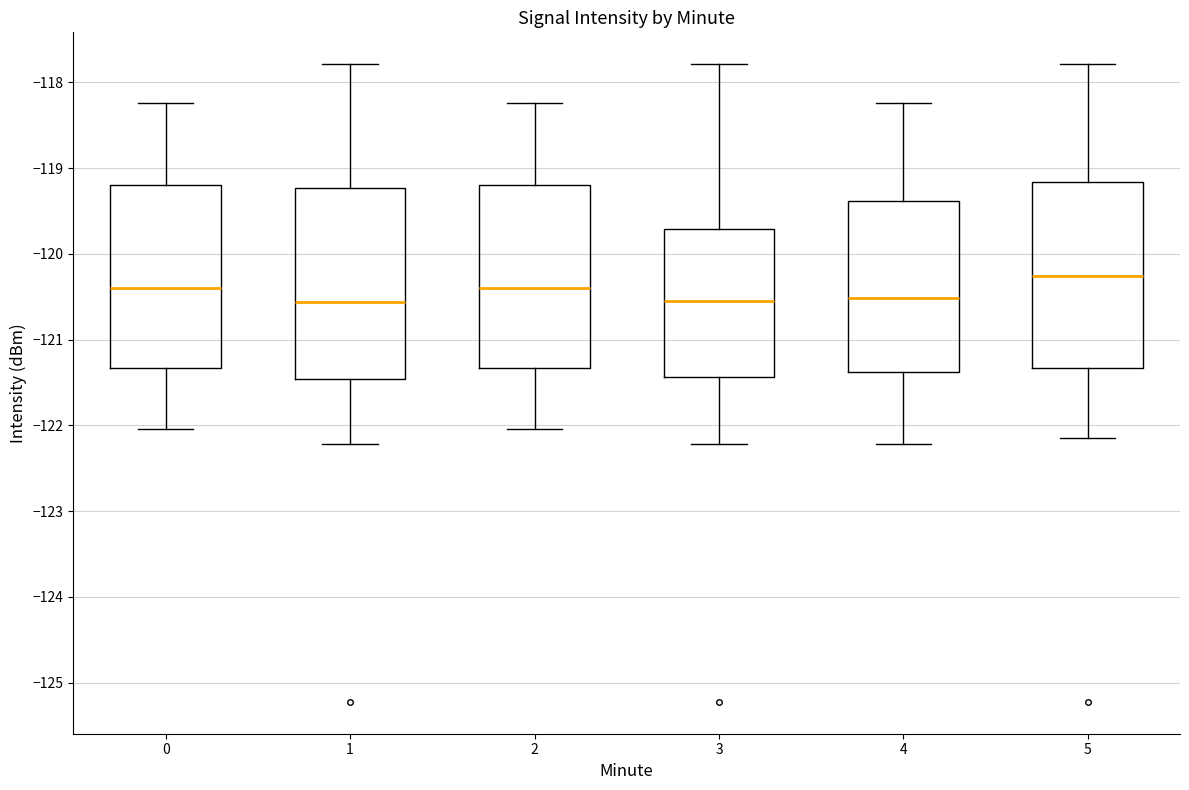

Reading left to right, transcribe this box plot: for each box, give where its median line is, the range the box spans, and where its two whiskers end, as read against the y-axis. The values are not printed on the chart, so give them approximately, as read against the axis.

0: median -120.4, box -121.3 to -119.2, whiskers -122.0 to -118.2
1: median -120.6, box -121.5 to -119.2, whiskers -122.2 to -117.8
2: median -120.4, box -121.3 to -119.2, whiskers -122.0 to -118.2
3: median -120.6, box -121.4 to -119.7, whiskers -122.2 to -117.8
4: median -120.5, box -121.4 to -119.4, whiskers -122.2 to -118.2
5: median -120.3, box -121.3 to -119.2, whiskers -122.1 to -117.8